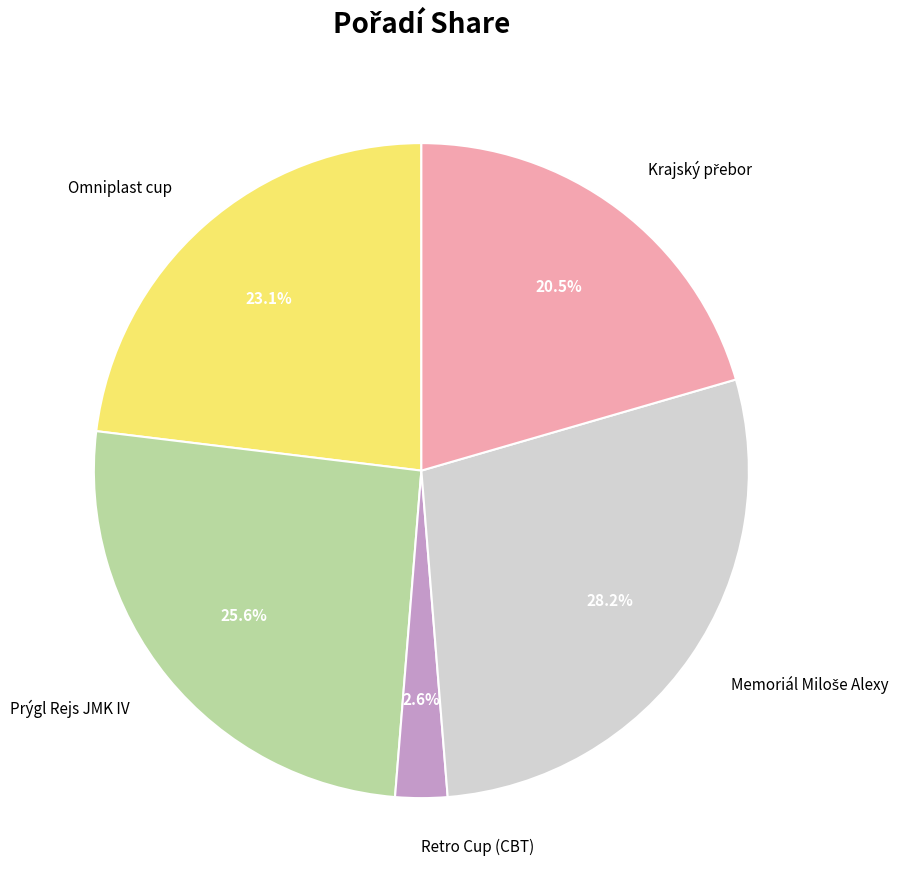

To the nearest percent, what is the average slice percentage?

20%